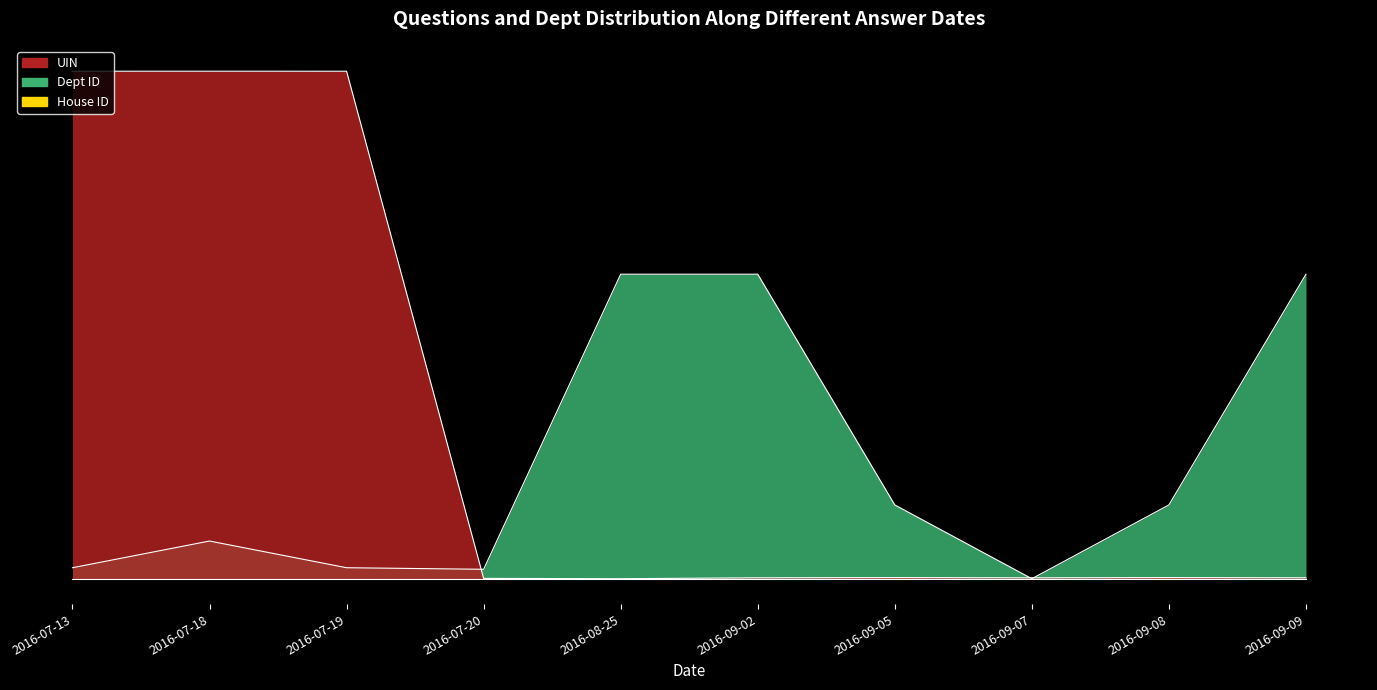

Which series changed the most between 2016-07-20 and 2016-09-05?

Dept ID